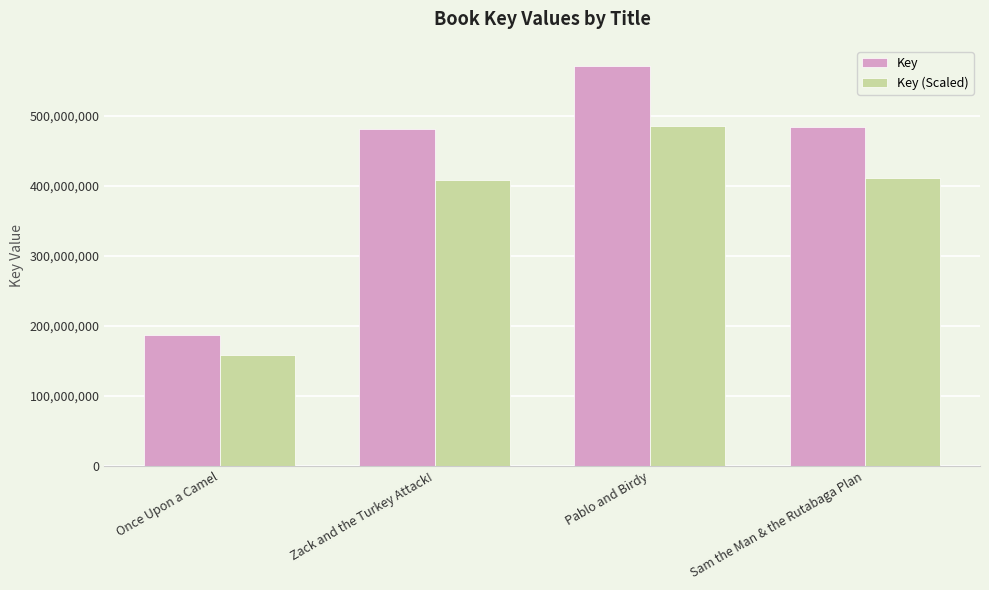

What is the label of the 3rd bar from the right?

Zack and the Turkey Attack!